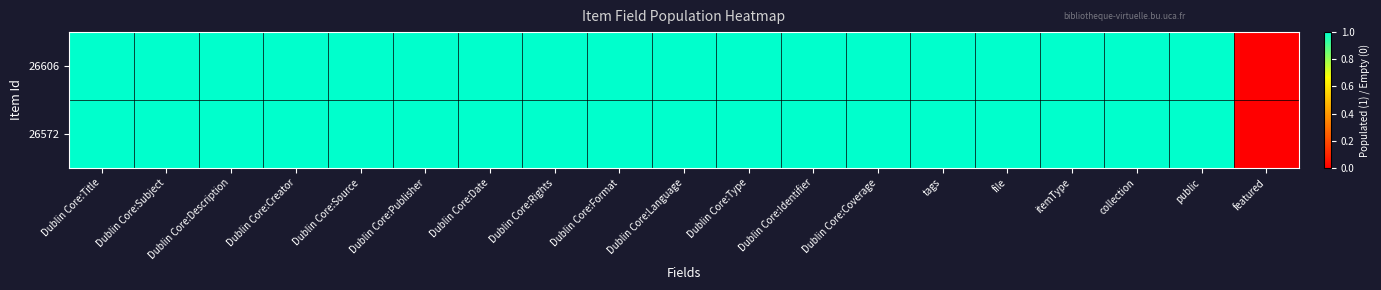

How many distinct data groups are displayed?

2